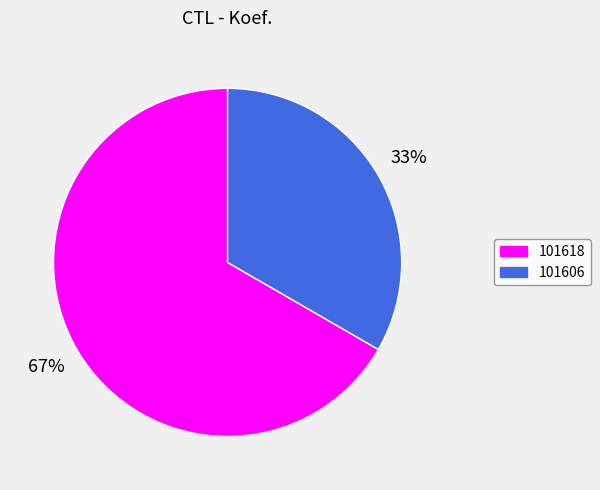

To the nearest percent, what is the combined percentage of 101618 and 101606?

100%